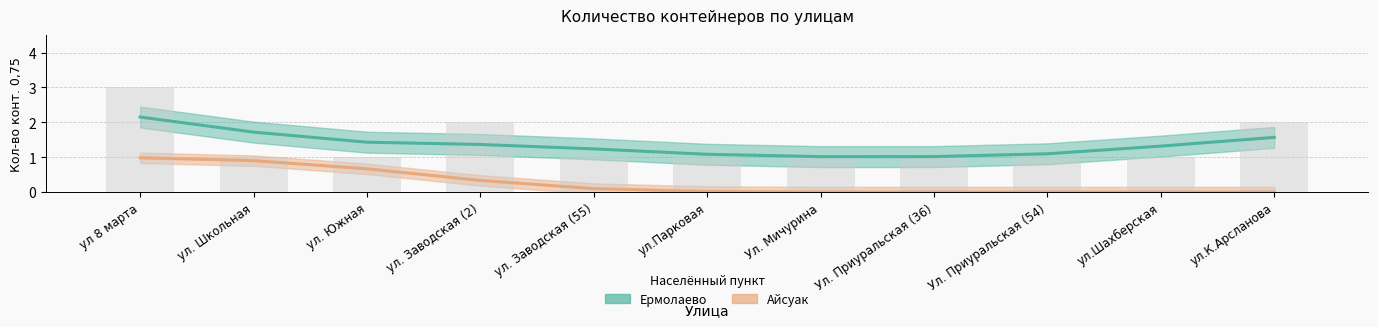

Reading right to left, what are all the values shown in this chart?

ул.К.Арсланова=2	ул.Шахберская=1	Ул. Приуральская (54)=1	Ул. Приуральская (36)=1	Ул. Мичурина=1	ул.Парковая=1	ул. Заводская (55)=1	ул. Заводская (2)=2	ул. Южная=1	ул. Школьная=1	ул 8 марта=3